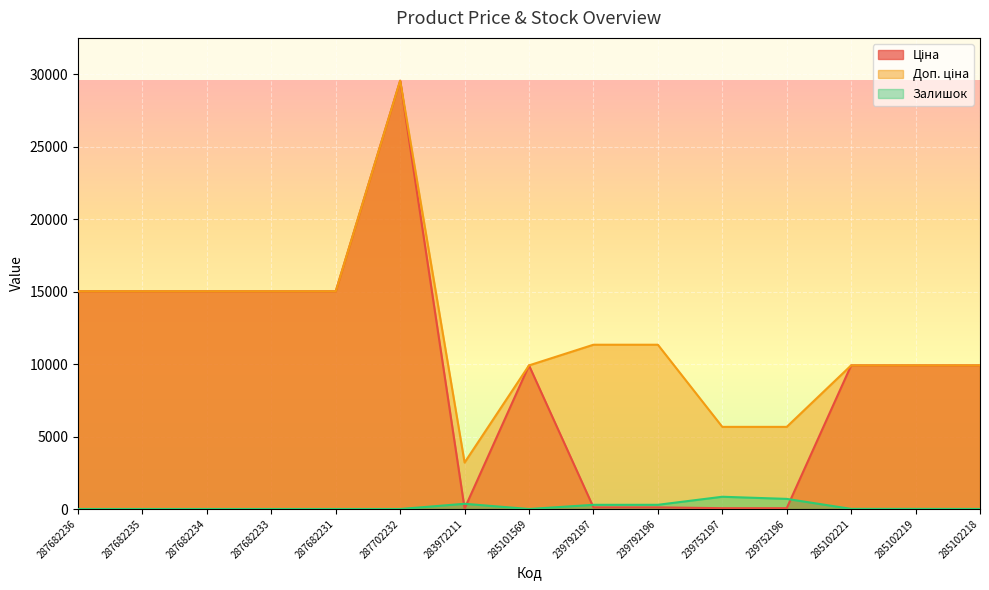

How many data points in Ціна are less than 9908?

5